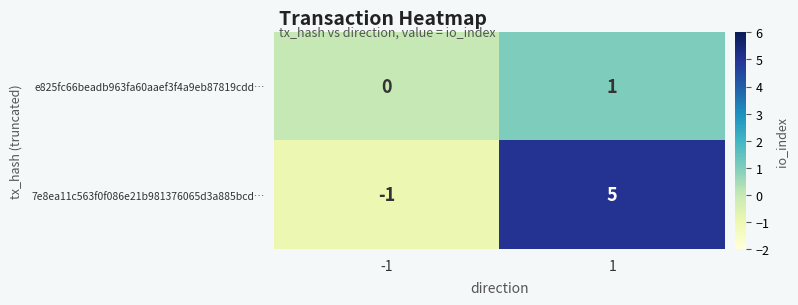

What is the total value across all series at -1?

-1